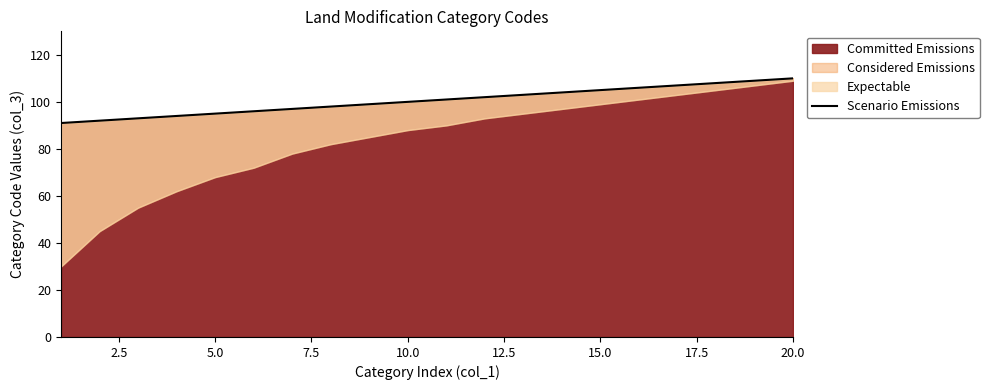

True or false: there are more than 1 points higher than both neighbors.

False